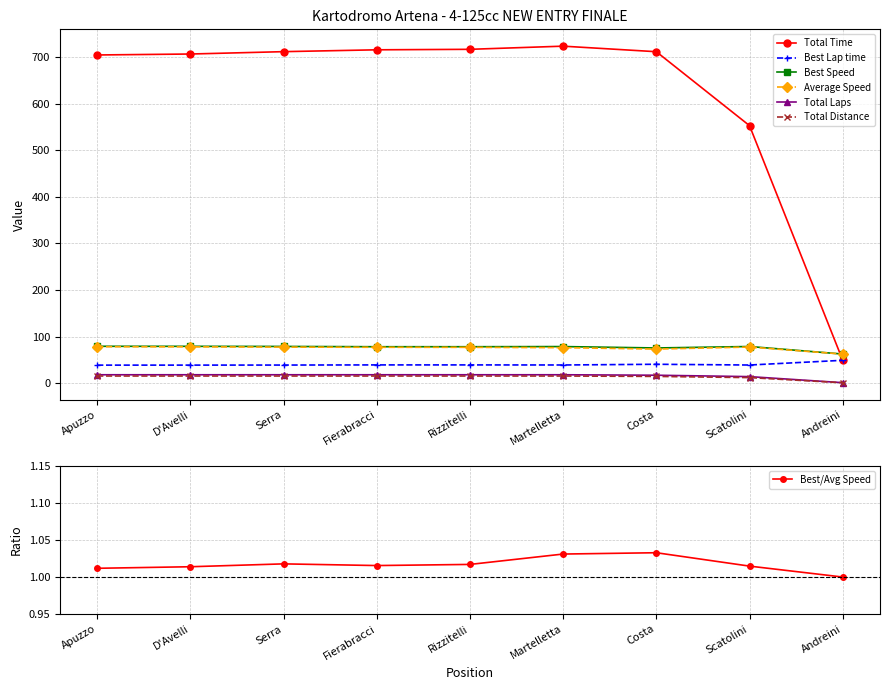

Reading right to left, extract all data points from this chart.

Total Time: Andreini=49.0	Scatolini=552.7	Costa=711.4	Martelletta=723.4	Rizzitelli=716.6	Fierabracci=715.5	Serra=711.6	D'Avelli=706.5	Apuzzo=704.4
Best Lap time: Andreini=49.0	Scatolini=38.9	Costa=40.5	Martelletta=39.0	Rizzitelli=39.1	Fierabracci=39.1	Serra=38.8	D'Avelli=38.7	Apuzzo=38.7
Best Speed: Andreini=62.4	Scatolini=78.7	Costa=75.5	Martelletta=78.5	Rizzitelli=78.2	Fierabracci=78.2	Serra=78.8	D'Avelli=79.0	Apuzzo=79.1
Average Speed: Andreini=62.4	Scatolini=77.5	Costa=73.1	Martelletta=76.1	Rizzitelli=76.9	Fierabracci=77.0	Serra=77.4	D'Avelli=78.0	Apuzzo=78.2
Total Laps: Andreini=1.0	Scatolini=14.0	Costa=17.0	Martelletta=18.0	Rizzitelli=18.0	Fierabracci=18.0	Serra=18.0	D'Avelli=18.0	Apuzzo=18.0
Total Distance: Andreini=0.8	Scatolini=11.9	Costa=14.4	Martelletta=15.3	Rizzitelli=15.3	Fierabracci=15.3	Serra=15.3	D'Avelli=15.3	Apuzzo=15.3